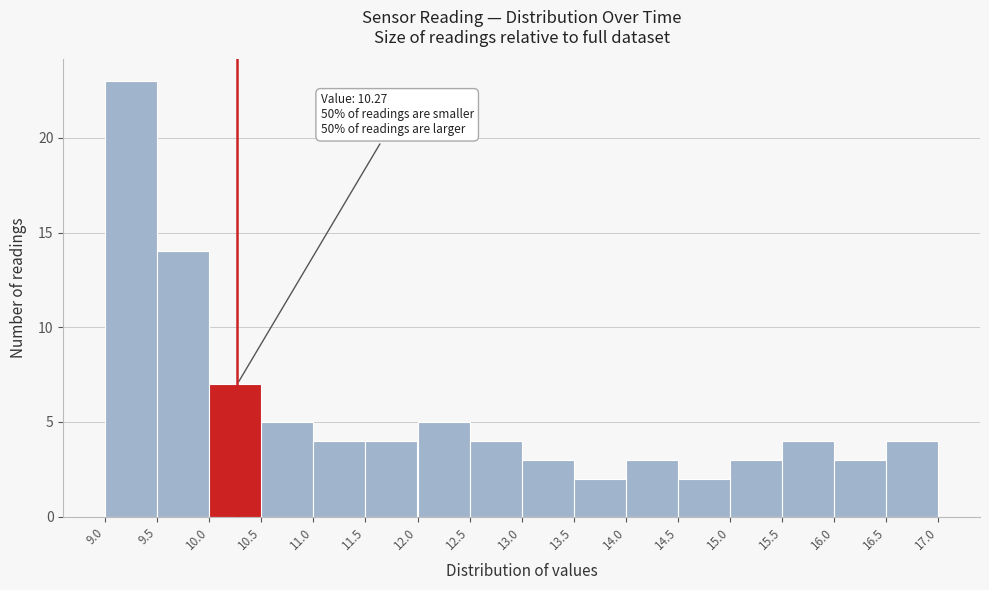

Over which range of the x-axis is the bar tallest?

9.0 to 9.5